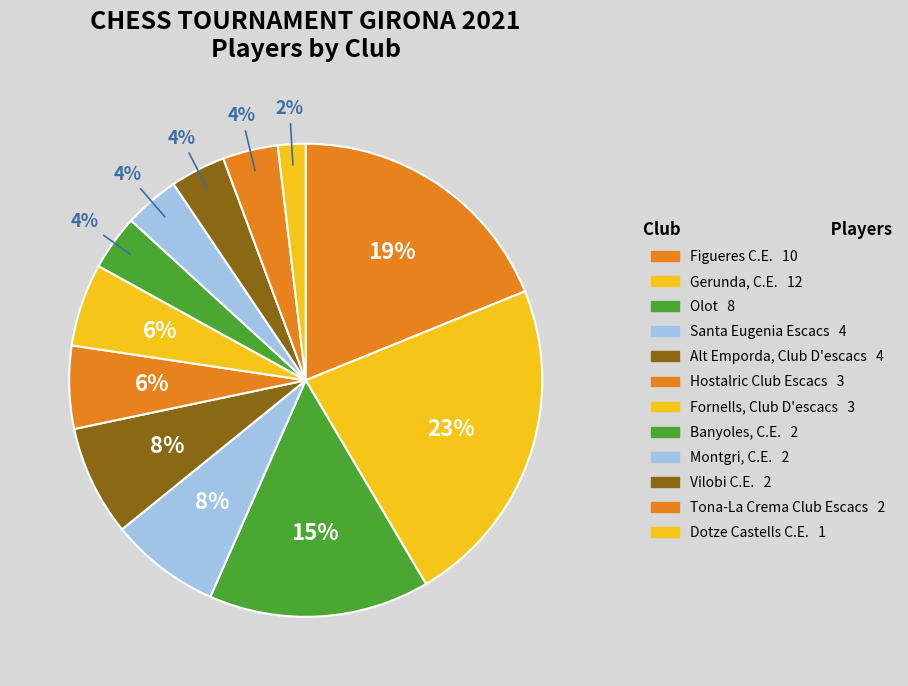

To the nearest percent, what is the difference between the Figueres C.E. and Tona-La Crema Club Escacs slice percentages?

15%